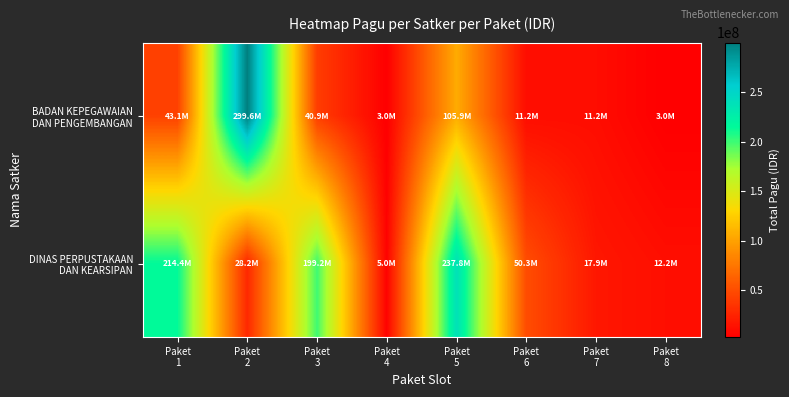

At Paket 4, list the series in order from largest to smallest.

DINAS PERPUSTAKAAN DAN KEARSIPAN, BADAN KEPEGAWAIAN DAN PENGEMBANGAN